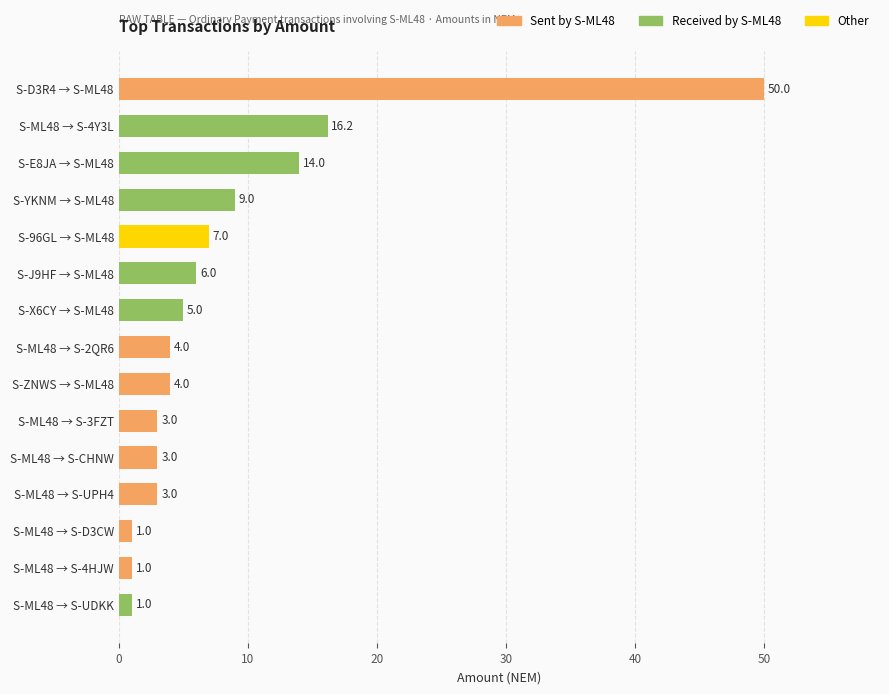

Are the bars grouped side by side (vs. stacked)?

No